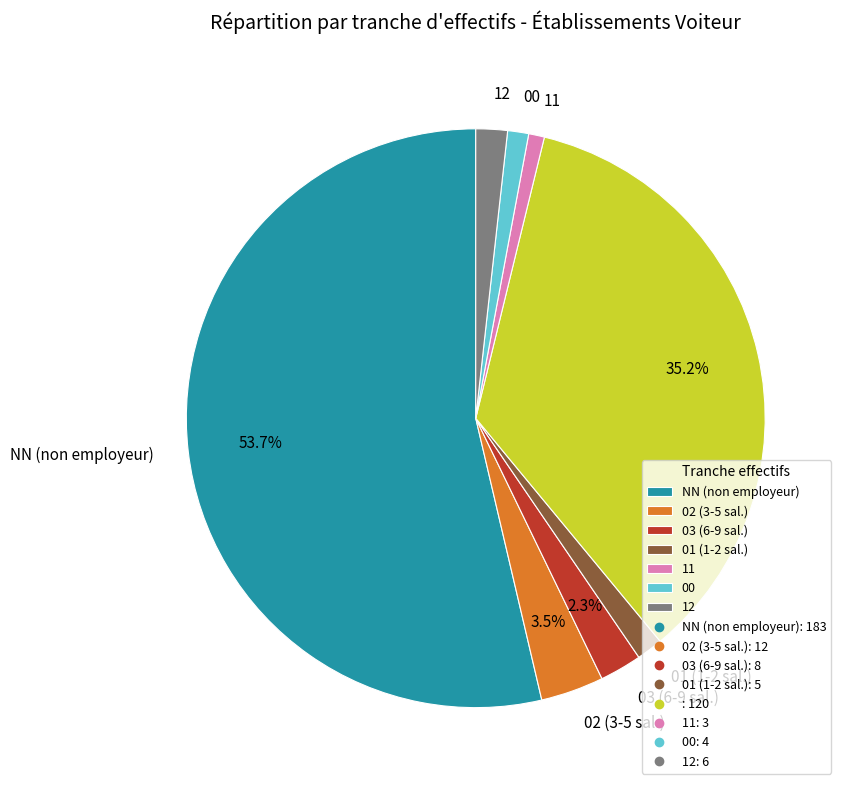

Does any single category account for the majority?

Yes